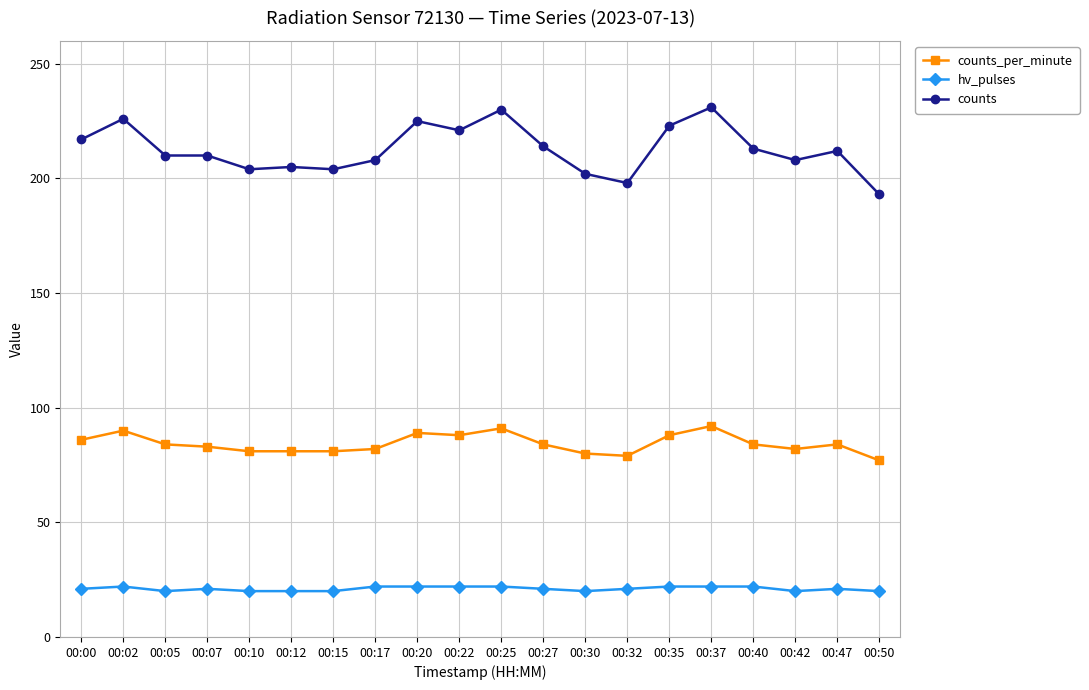

What is the average value of the counts series?

213